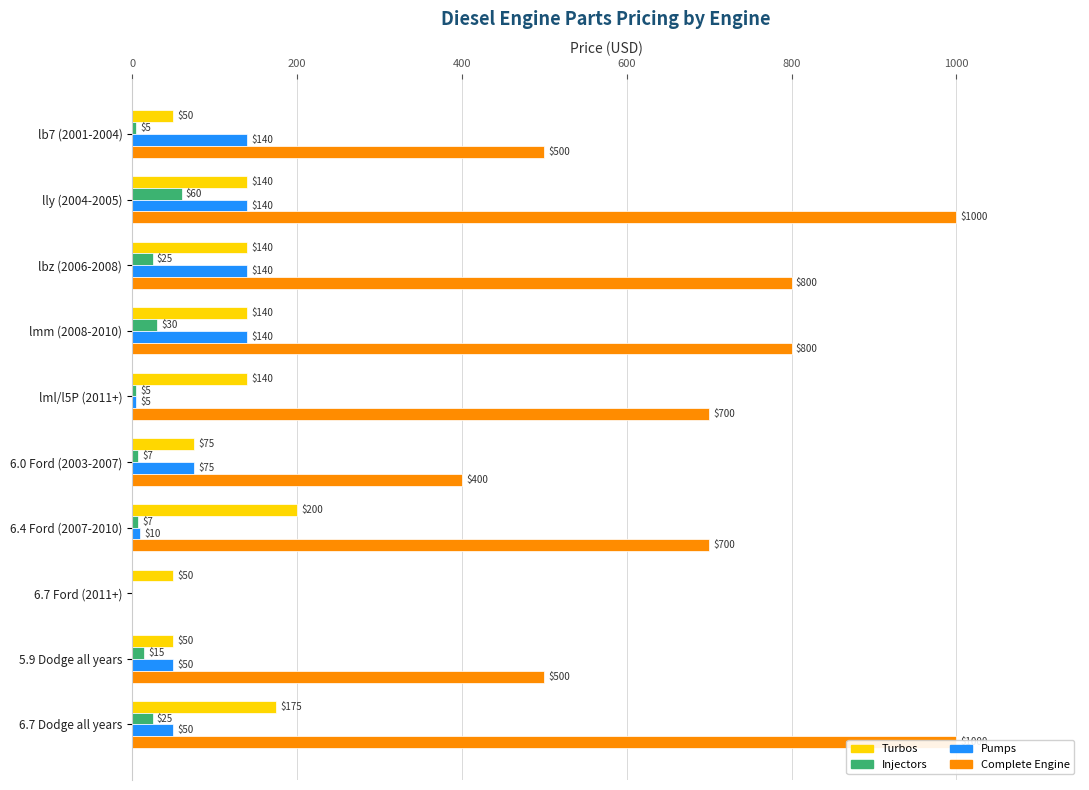

How many categories are shown in the chart?

10